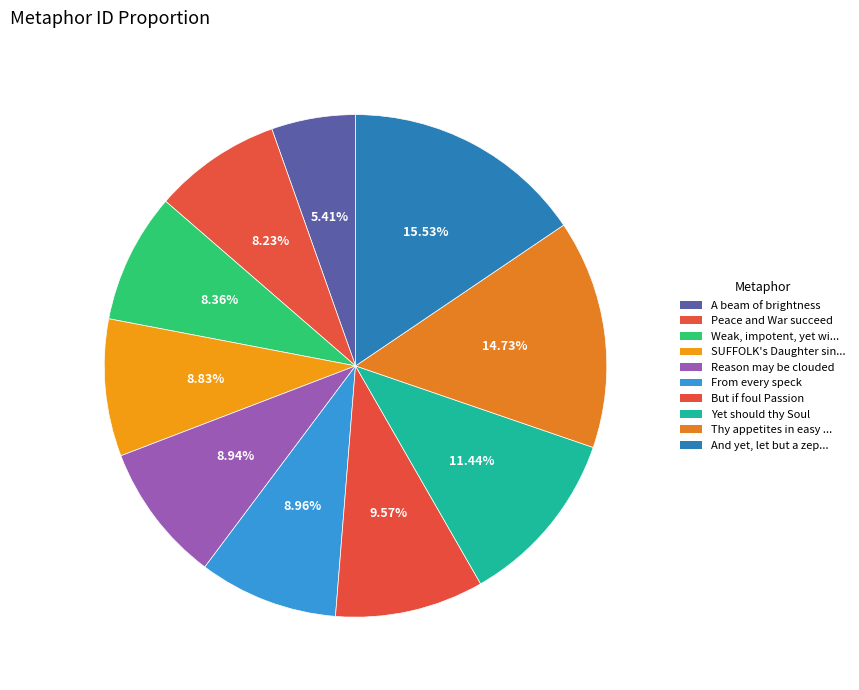

Rank the categories by value from highest to lowest.

And yet, let but a zephyr, Thy appetites in easy tides, Yet should thy Soul, But if foul Passion, From every speck, Reason may be clouded, SUFFOLK's Daughter sinks, Weak, impotent, yet wishing, Peace and War succeed, A beam of brightness